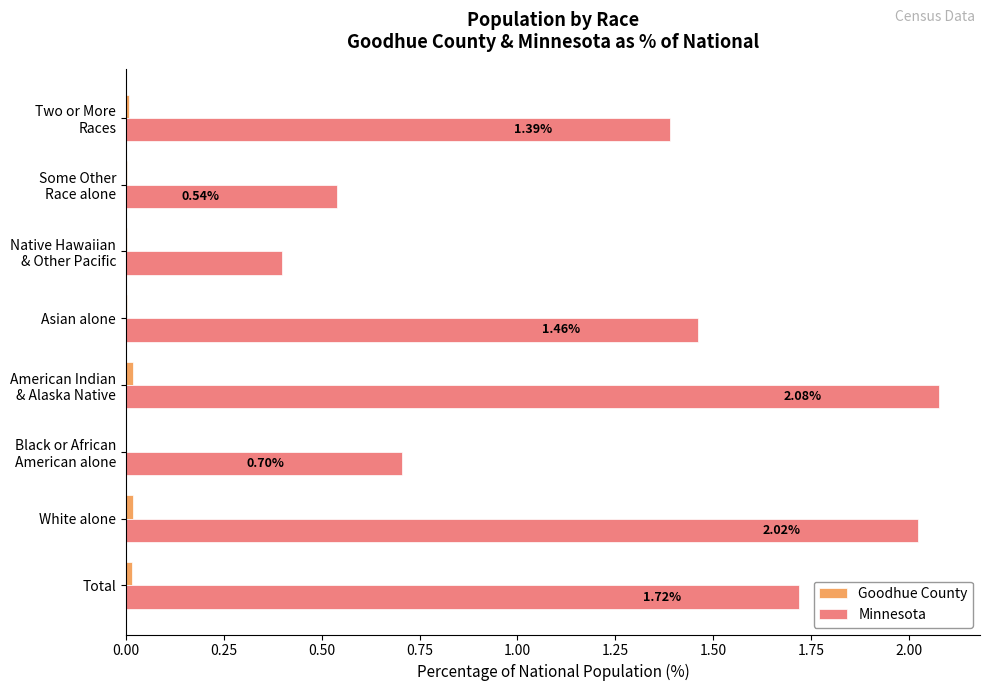

Which series has the largest total across all categories?

Minnesota